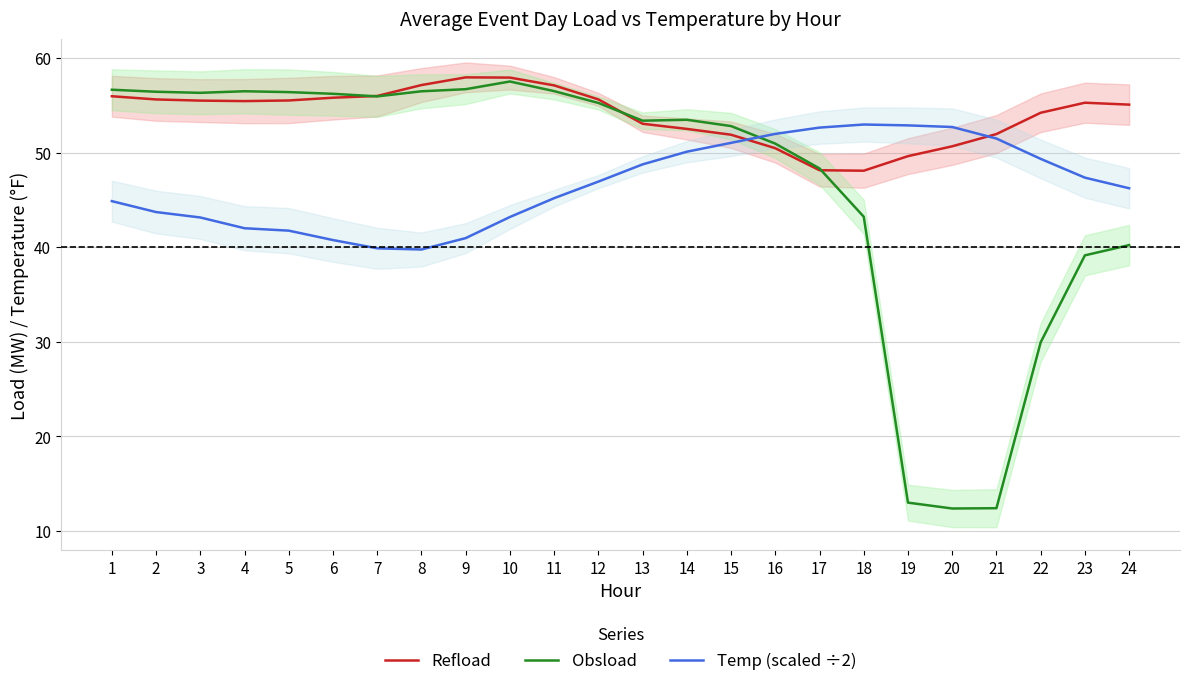

What is the difference between the maximum and minimum values in the Obsload series?

45.2